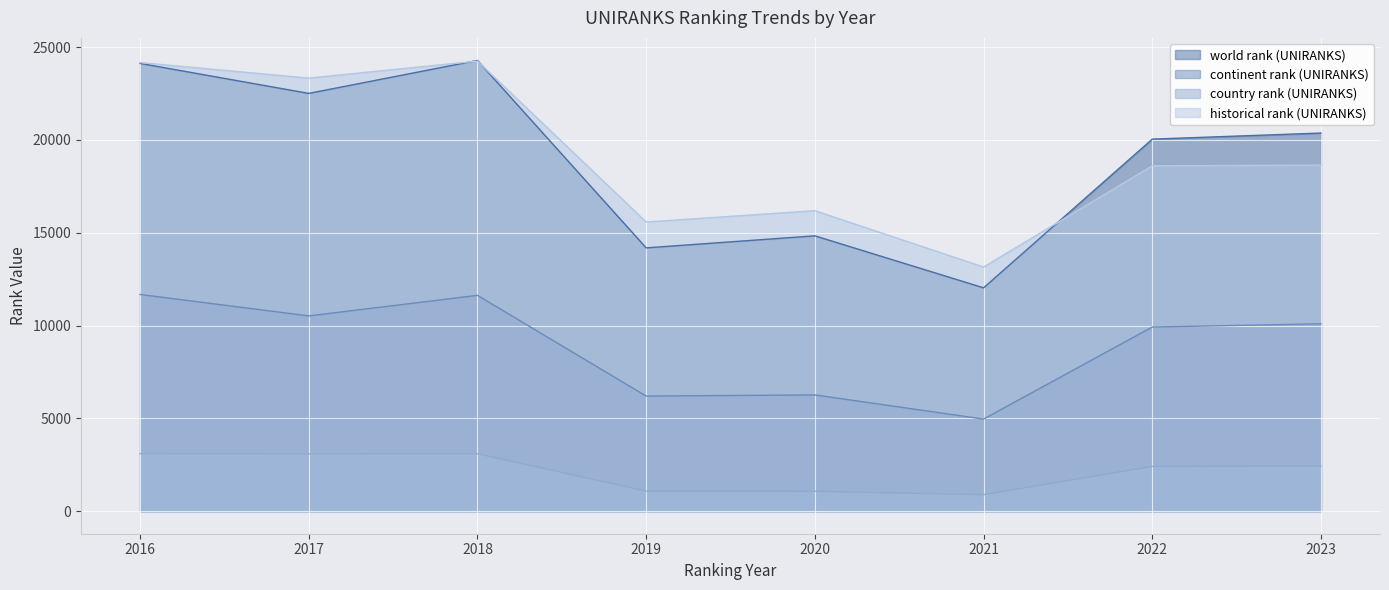

List the labels in order of world rank (UNIRANKS) value, smallest first.

2021, 2019, 2020, 2022, 2023, 2017, 2016, 2018